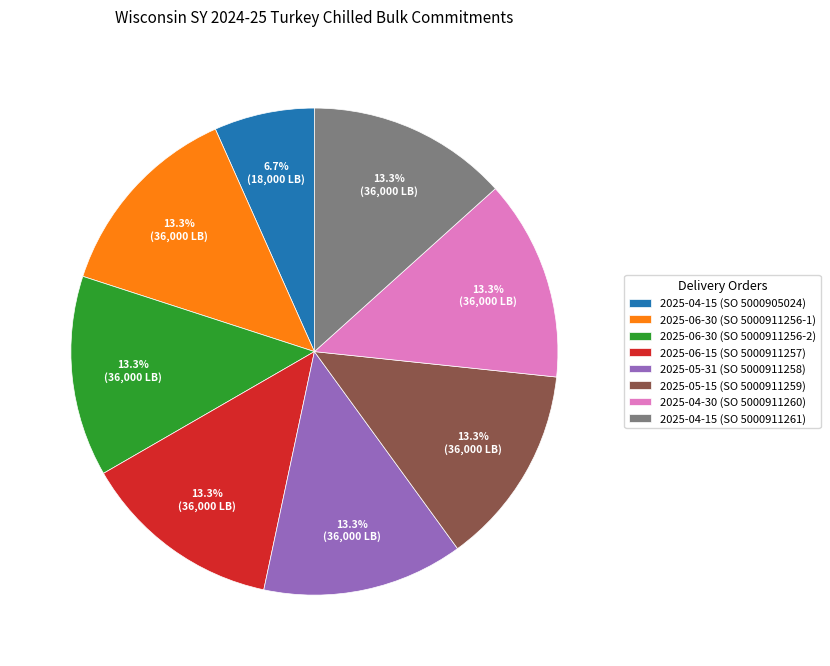

Is there a majority slice in this chart?

No